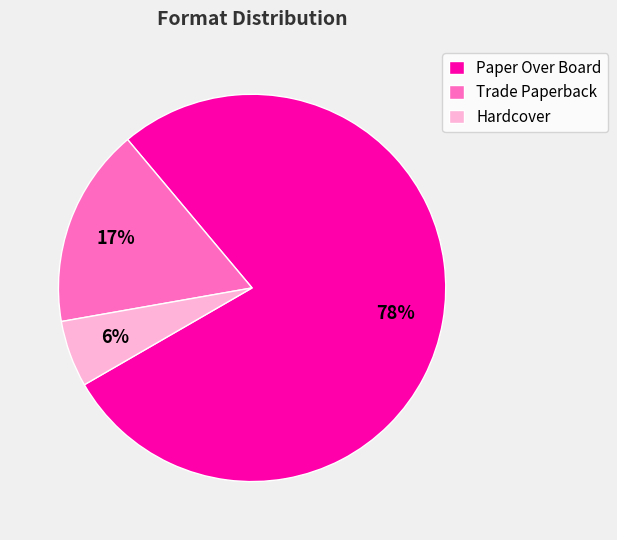

Rank the categories by value from highest to lowest.

Paper Over Board, Trade Paperback, Hardcover